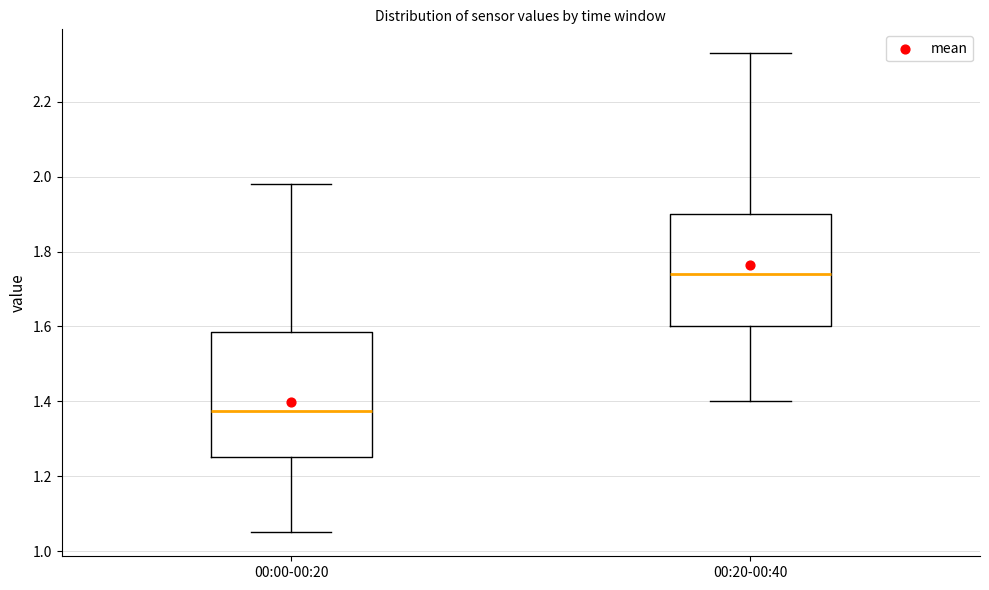

Reading left to right, transcribe this box plot: for each box, give where its median line is, the range the box spans, and where its two whiskers end, as read against the y-axis. The values are not printed on the chart, so give them approximately, as read against the axis.

00:00-00:20: median 1.38, box 1.26 to 1.58, whiskers 1.06 to 1.98
00:20-00:40: median 1.74, box 1.60 to 1.90, whiskers 1.40 to 2.34